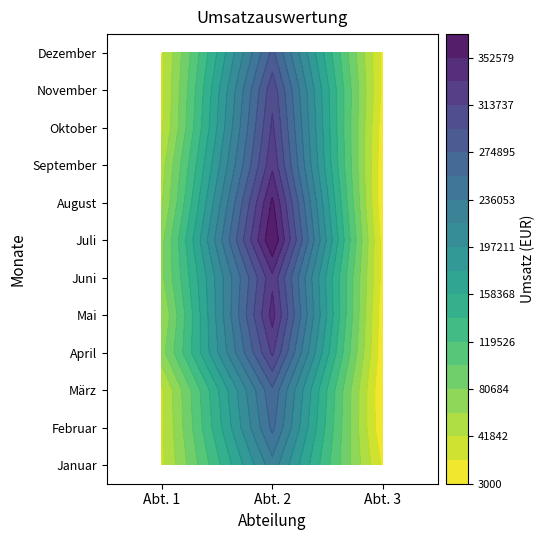

What is the total value across all series at 1?

3710500